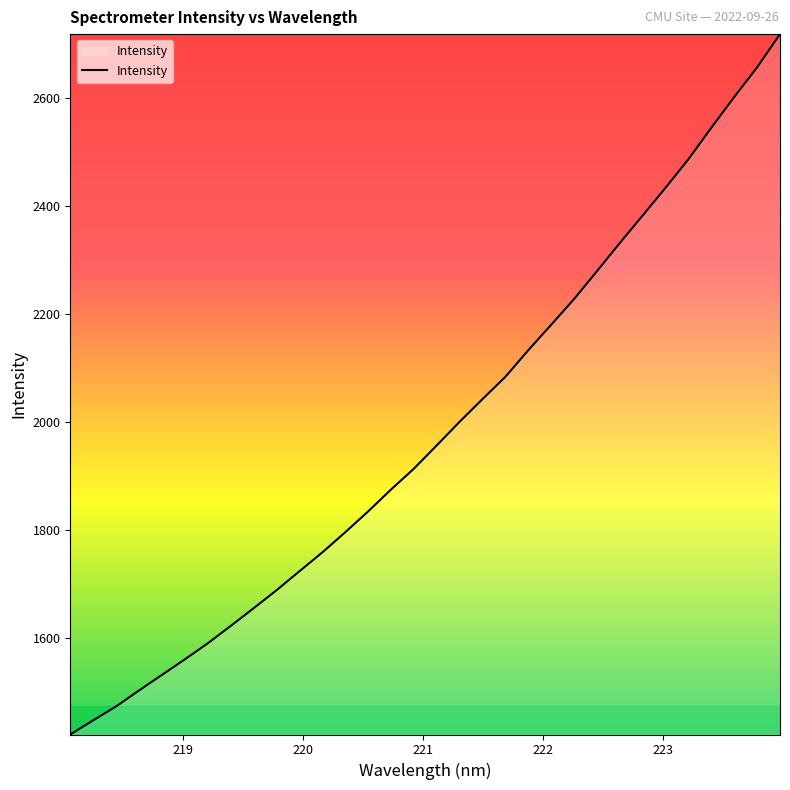

Does the chart display data point markers on the line(s)?

No